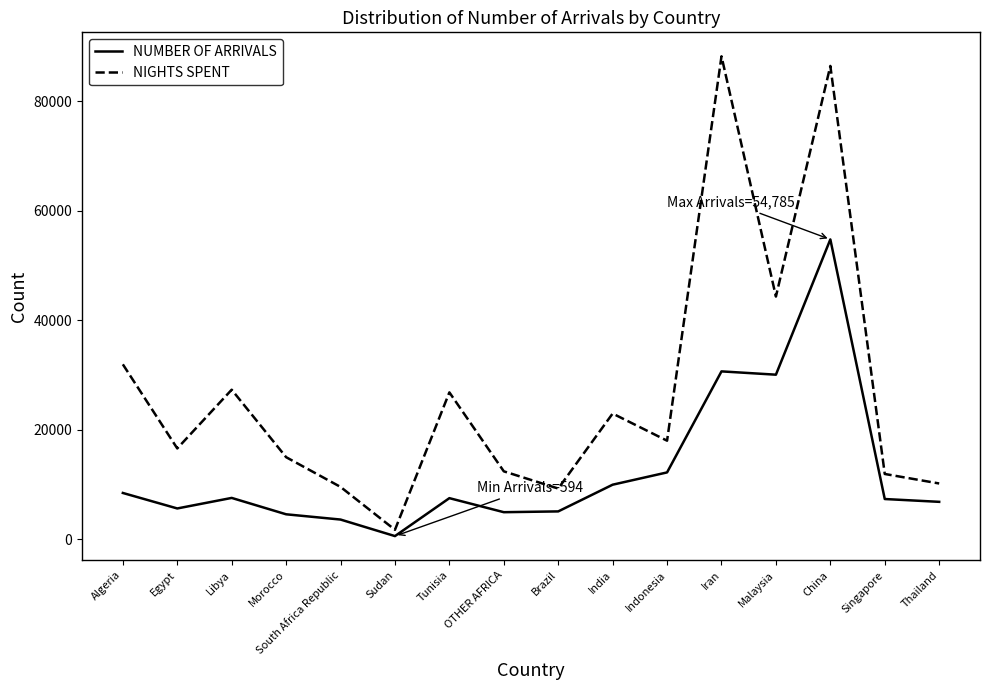

What is the difference between the NIGHTS SPENT values at OTHER AFRICA and South Africa Republic?

2848